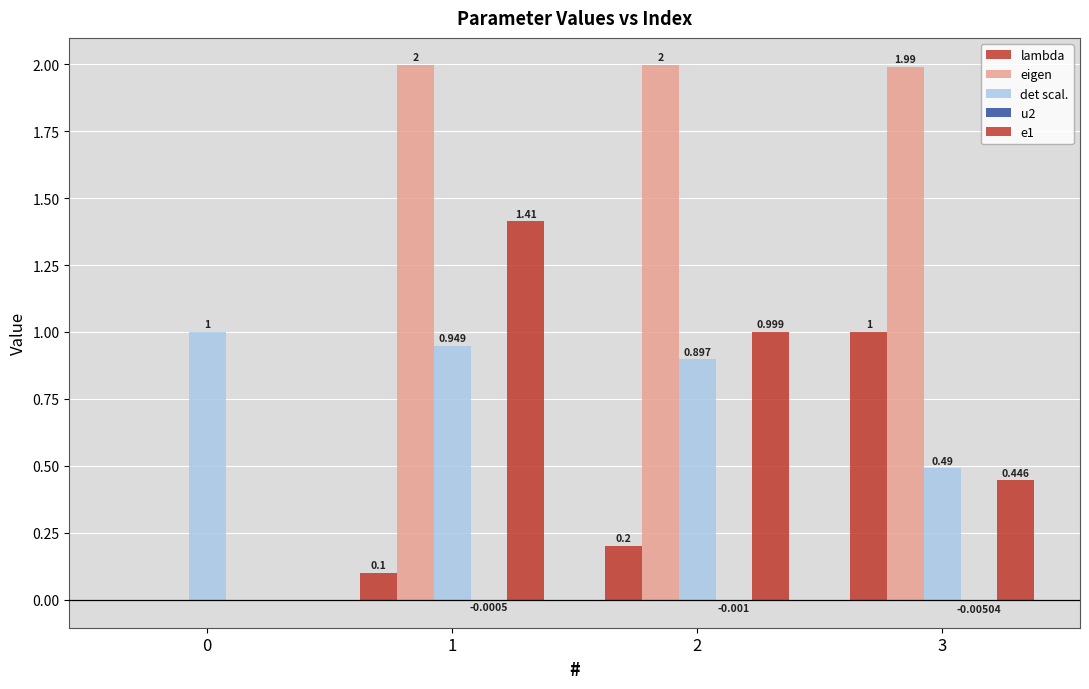

How many distinct data groups are displayed?

5